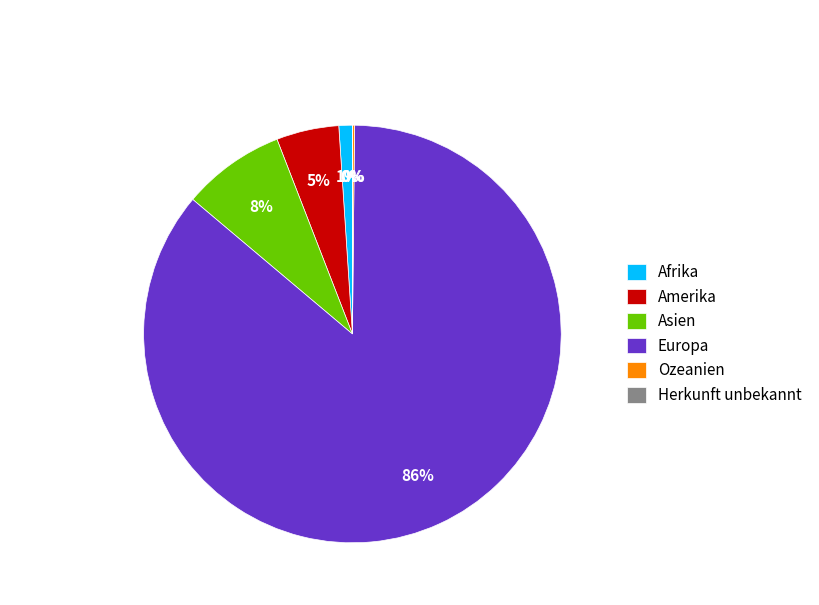

To the nearest percent, what portion does Asien represent?

8%